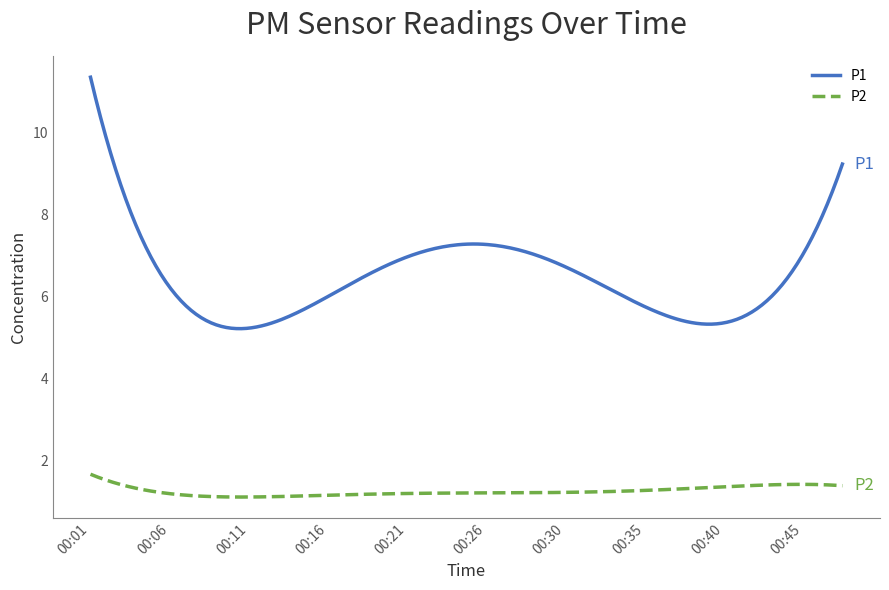

Count the number of data series in this chart.

2